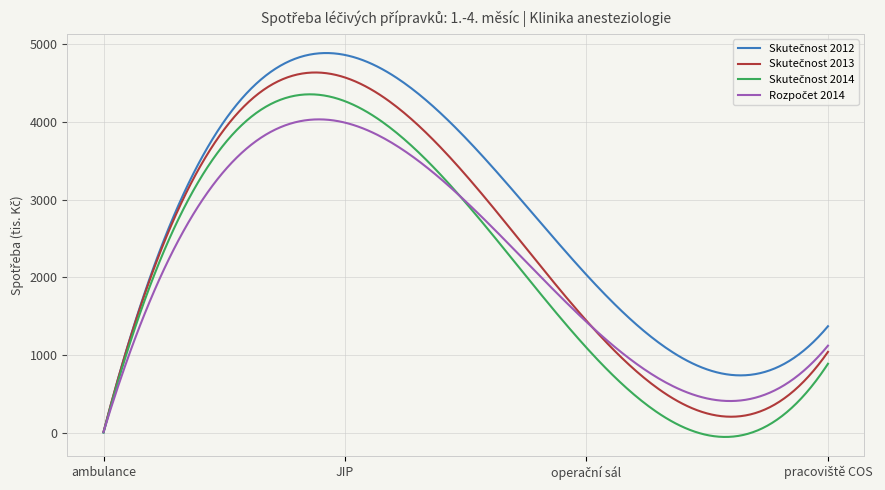

What is the greatest value displayed?

4889.9